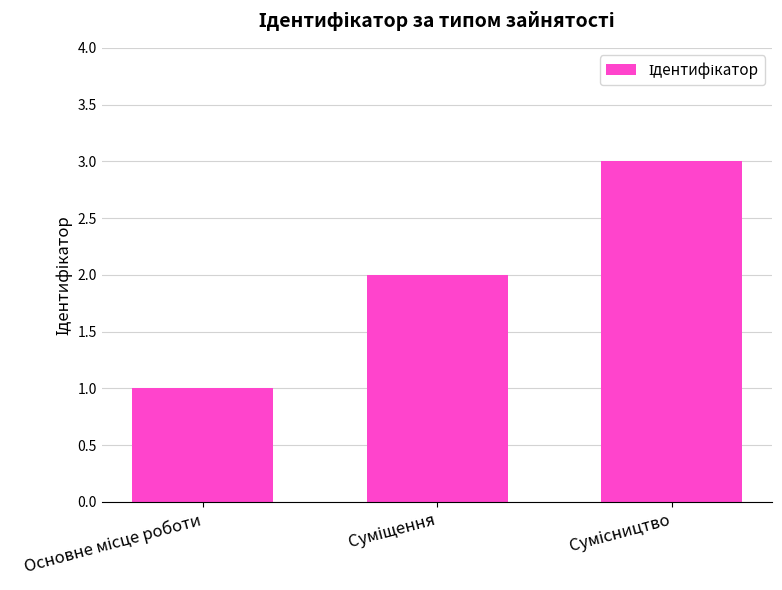

What is the difference between the maximum and minimum values?

2